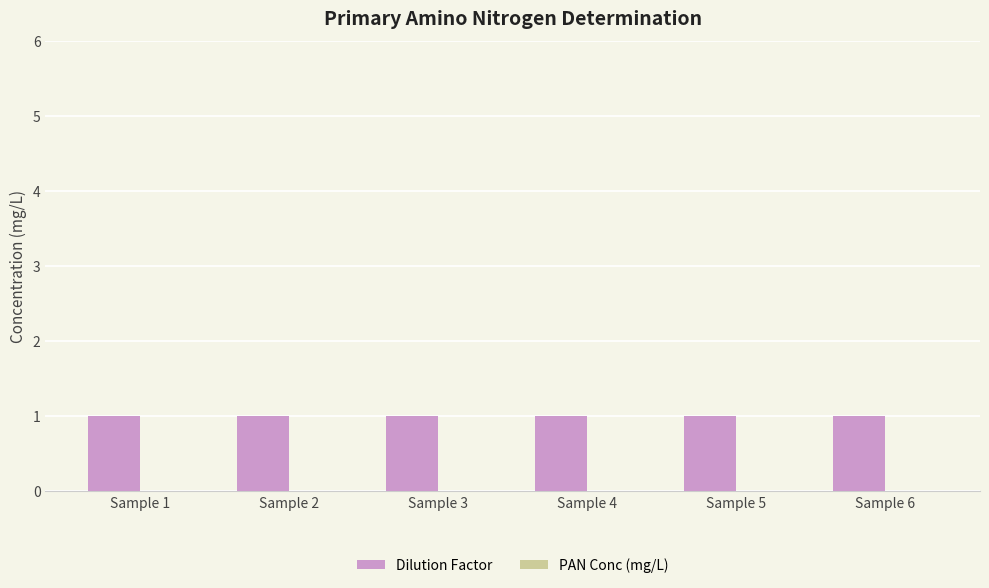

List the series in order of their peak value, highest first.

Dilution Factor, PAN Conc (mg/L)